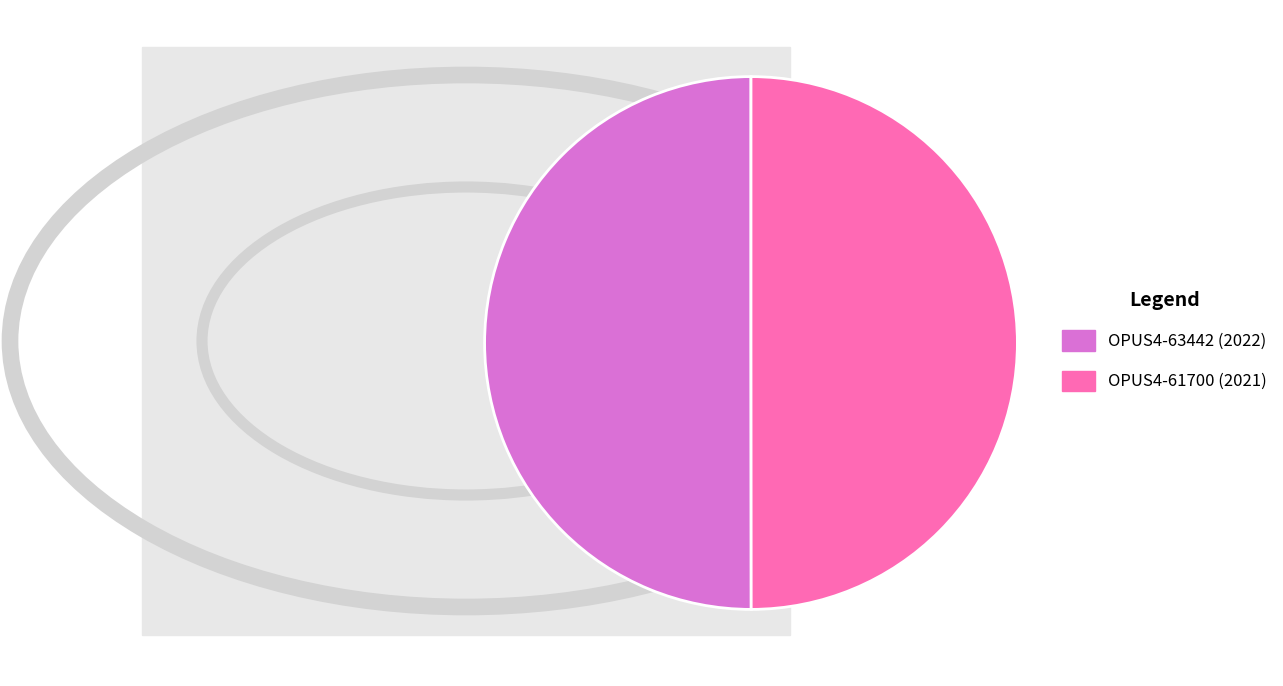

Approximately how many times larger is the value at OPUS4-61700 compared to OPUS4-63442?

1.0